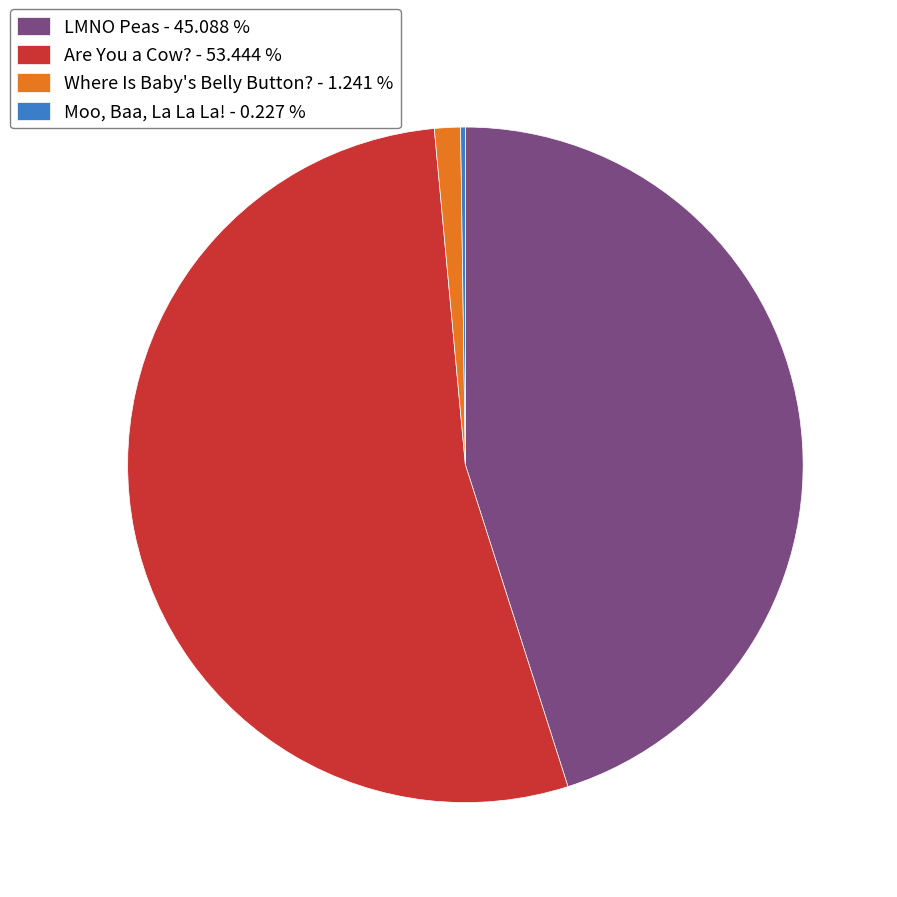

Which slice is the largest?

Are You a Cow?